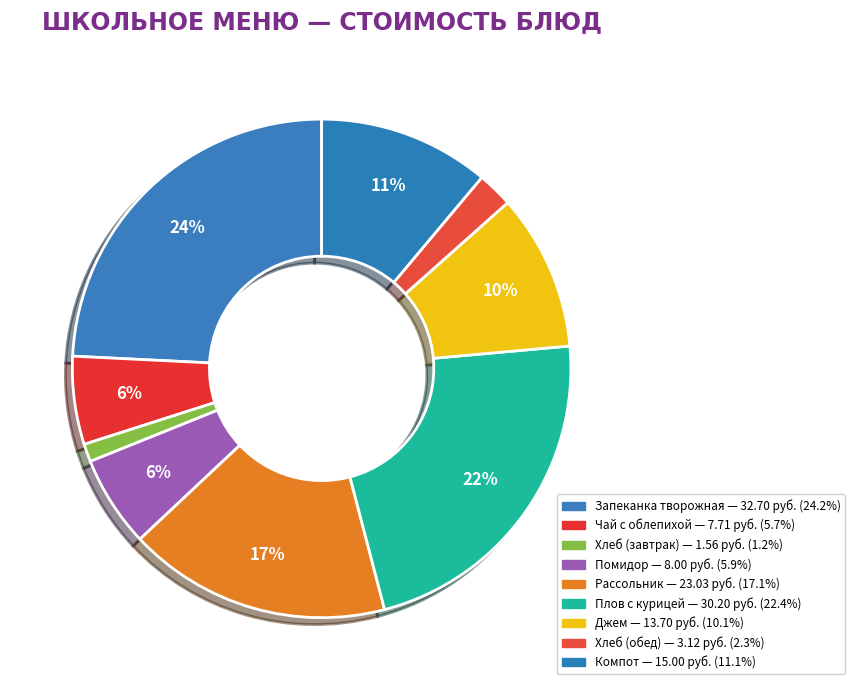

How many slices are in this pie chart?

9